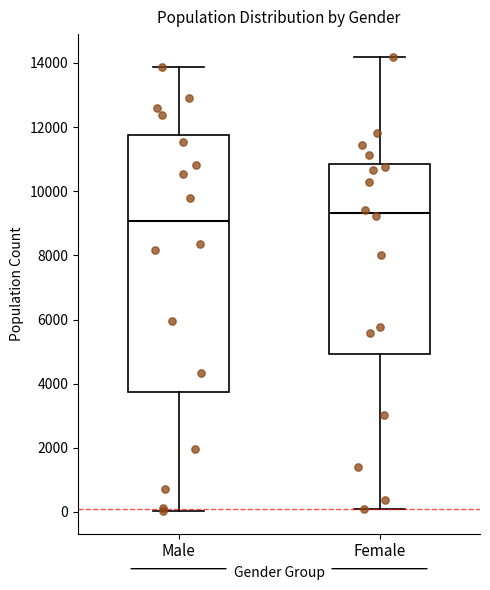

Which box's median line is the highest?

Female